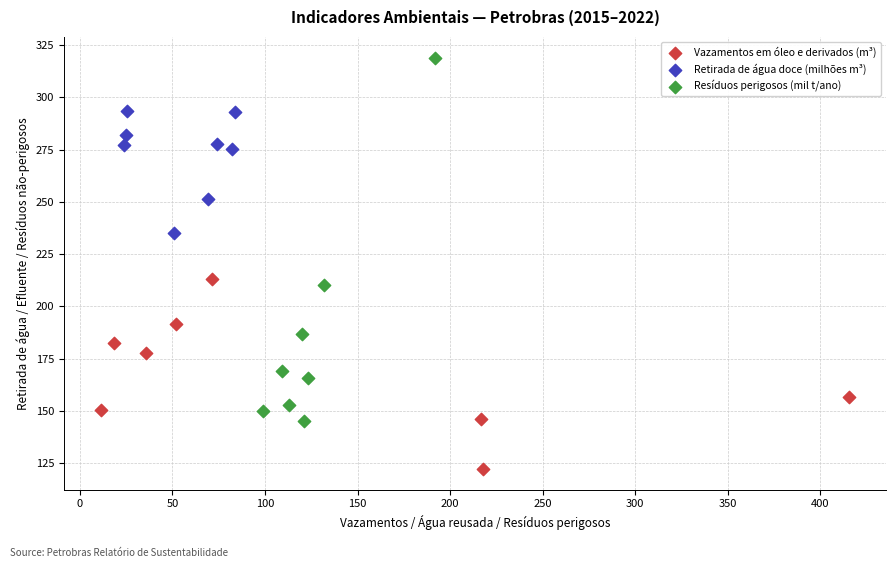

Which series reaches the maximum Y coordinate?

Resíduos perigosos (mil t/ano)